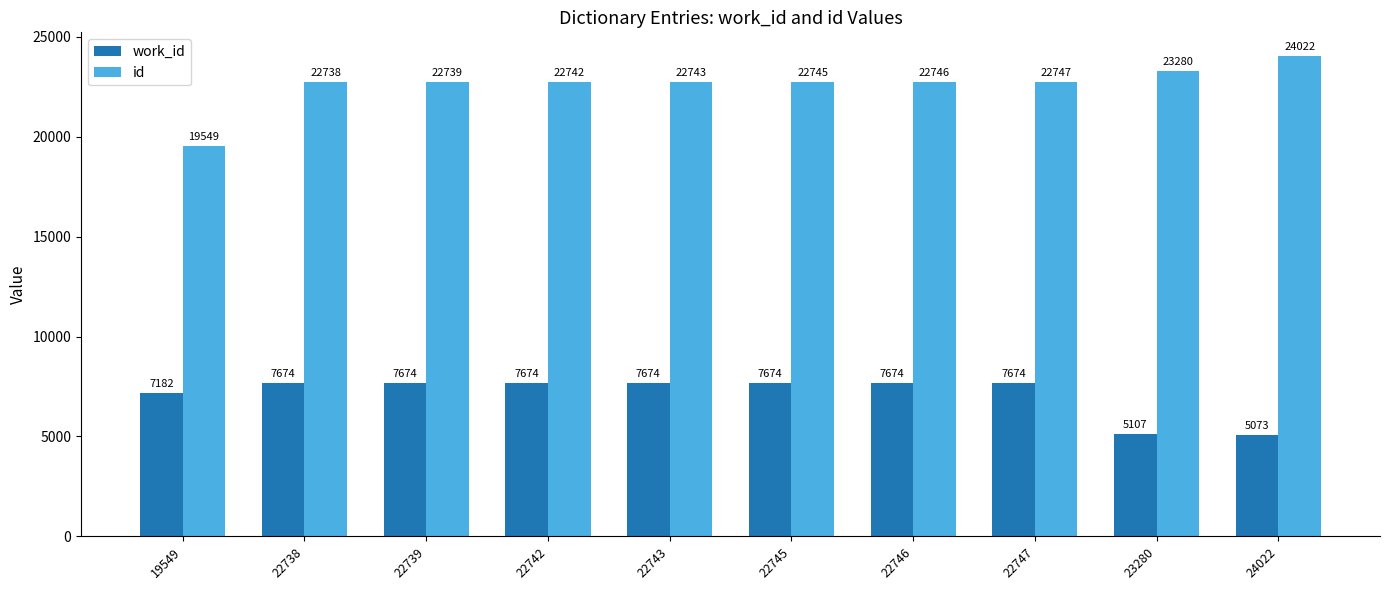

Which series has the widest spread of values?

id